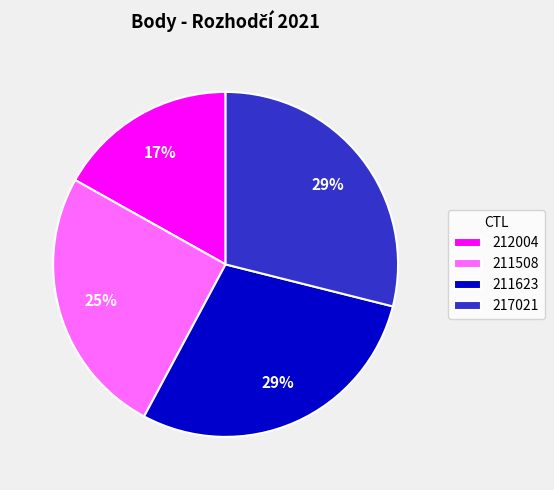

Which slice is the smallest?

212004